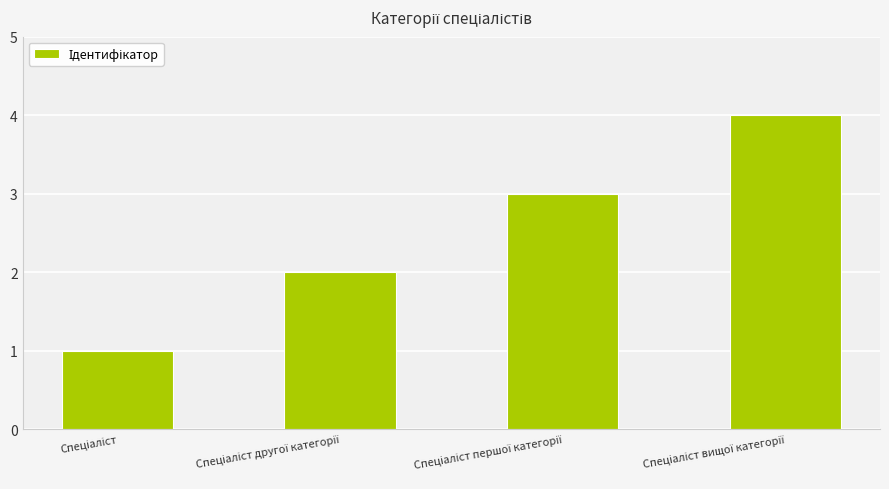

What is the greatest value displayed?

4